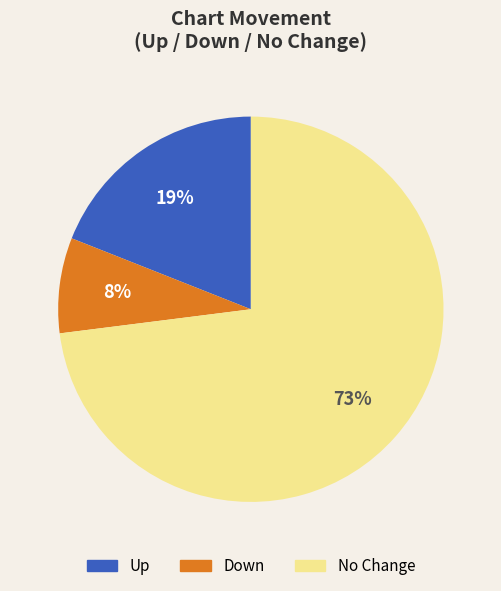

Is there any slice that represents more than half of the pie?

Yes